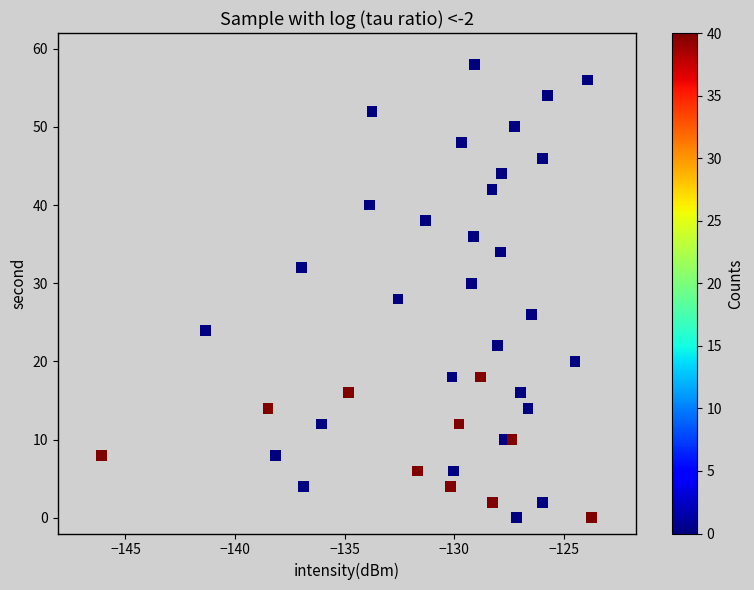

What is the range of Y values (max minus min)?

58